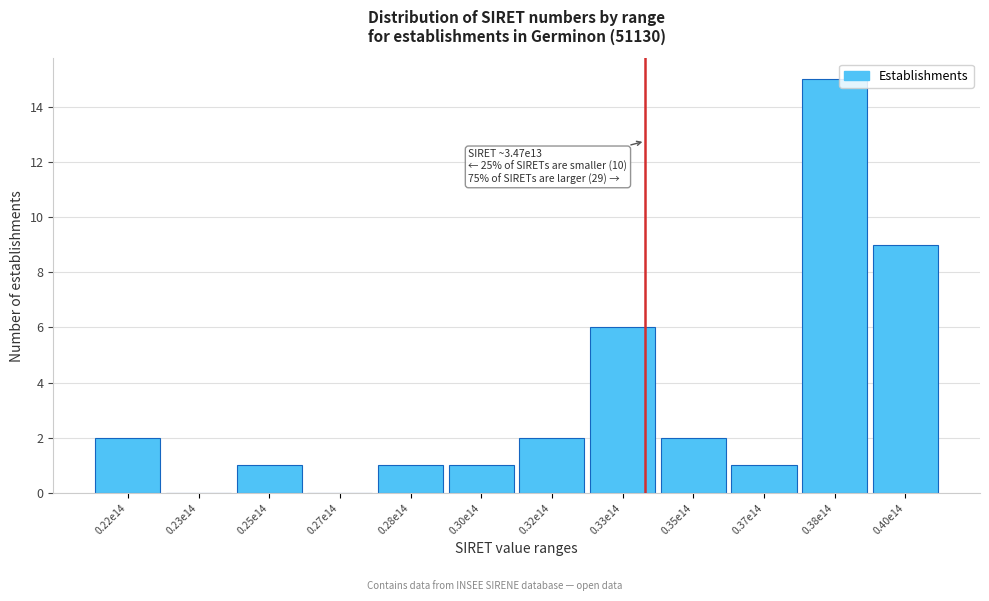

Reading left to right, what are all the values shown in this chart?

0.22e14=2	0.23e14=0	0.25e14=1	0.27e14=0	0.28e14=1	0.30e14=1	0.32e14=2	0.33e14=6	0.35e14=2	0.37e14=1	0.38e14=15	0.40e14=9